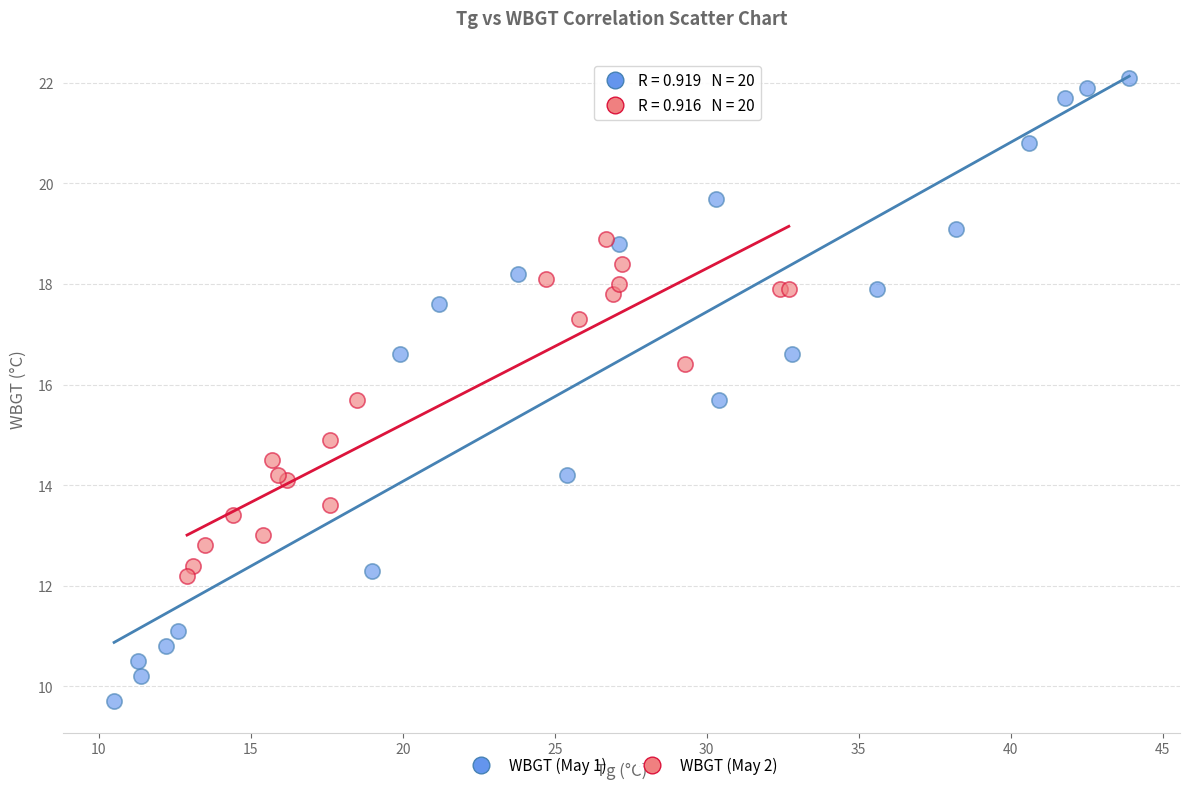

Which series reaches the minimum Y coordinate?

WBGT (May 1)